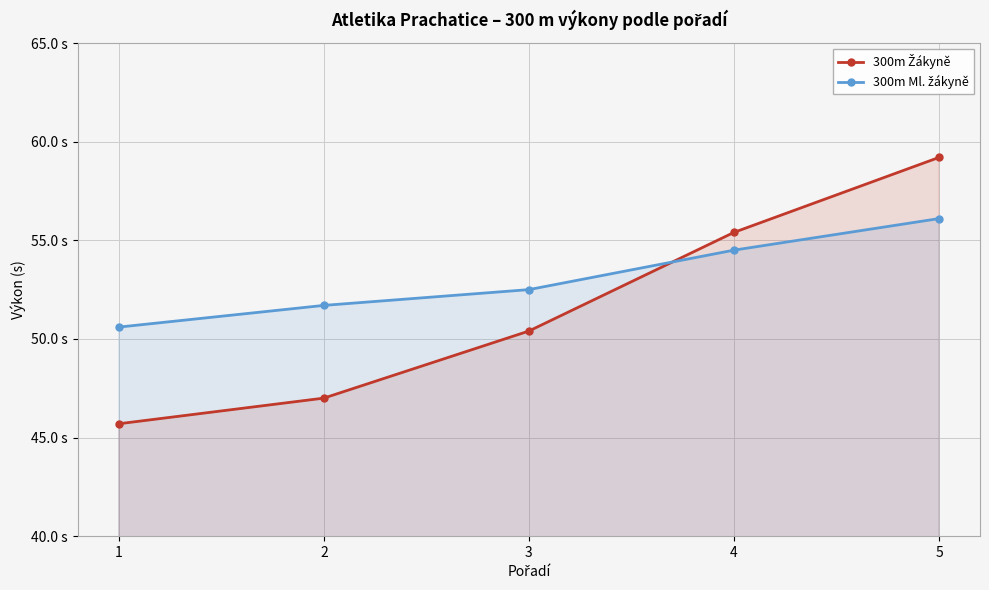

True or false: 300m Žákyně and 300m Ml. žákyně intersect in this chart.

True